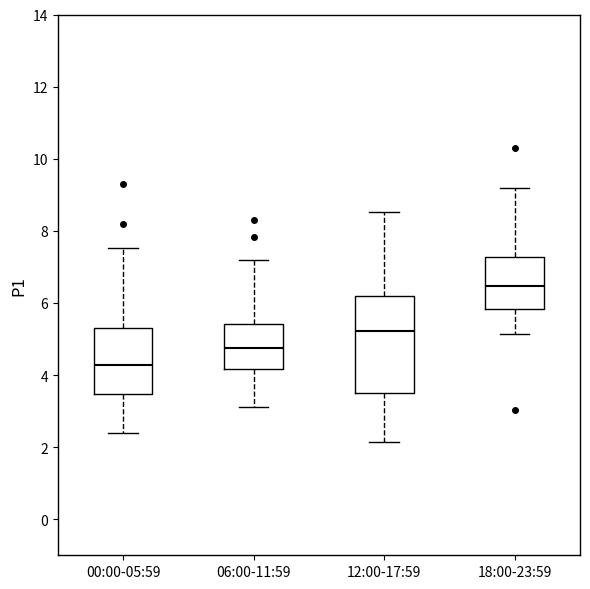

Where does the median line of the box for 12:00-17:59 sit on the y-axis? The values are not printed on the chart, so give them approximately, as read against the axis.

5.2